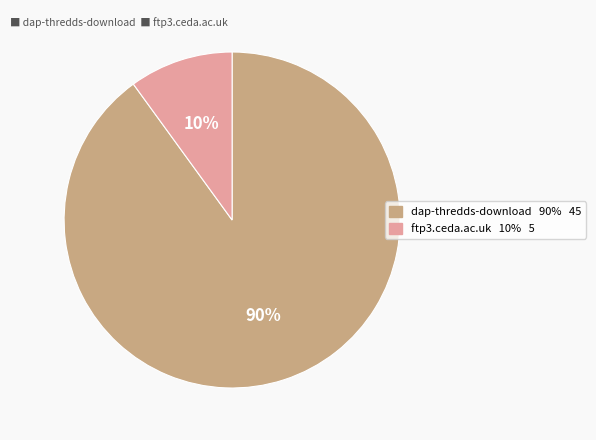

The dap-thredds-download slice represents 90% of the pie. True or false?

True